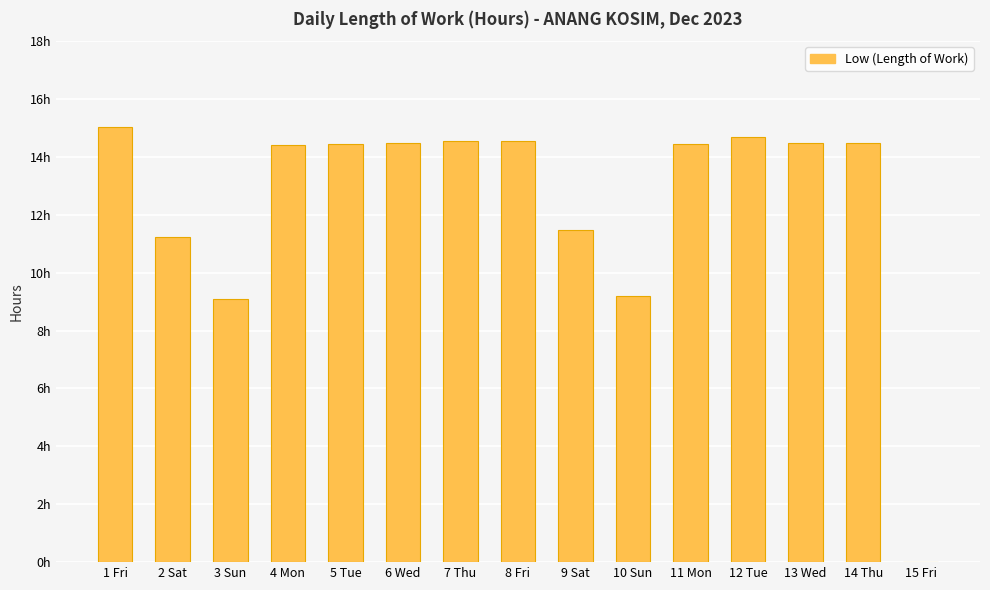

At which label does the data first exceed 14?

1 Fri